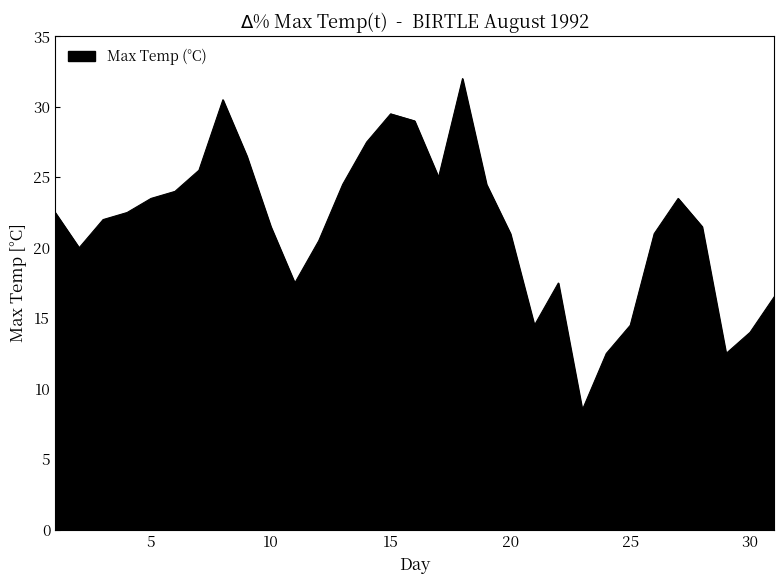

What is the minimum value shown in the chart?

8.5